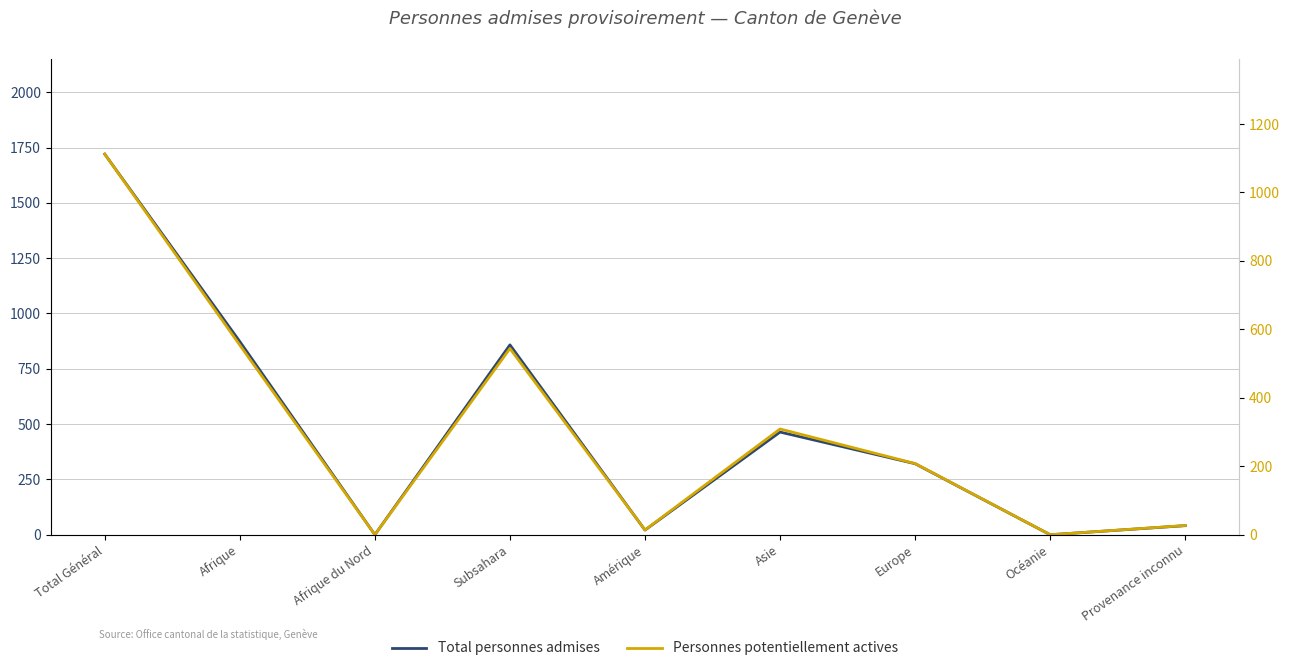

The value of Total personnes admises at Total Général is 1192. True or false?

False